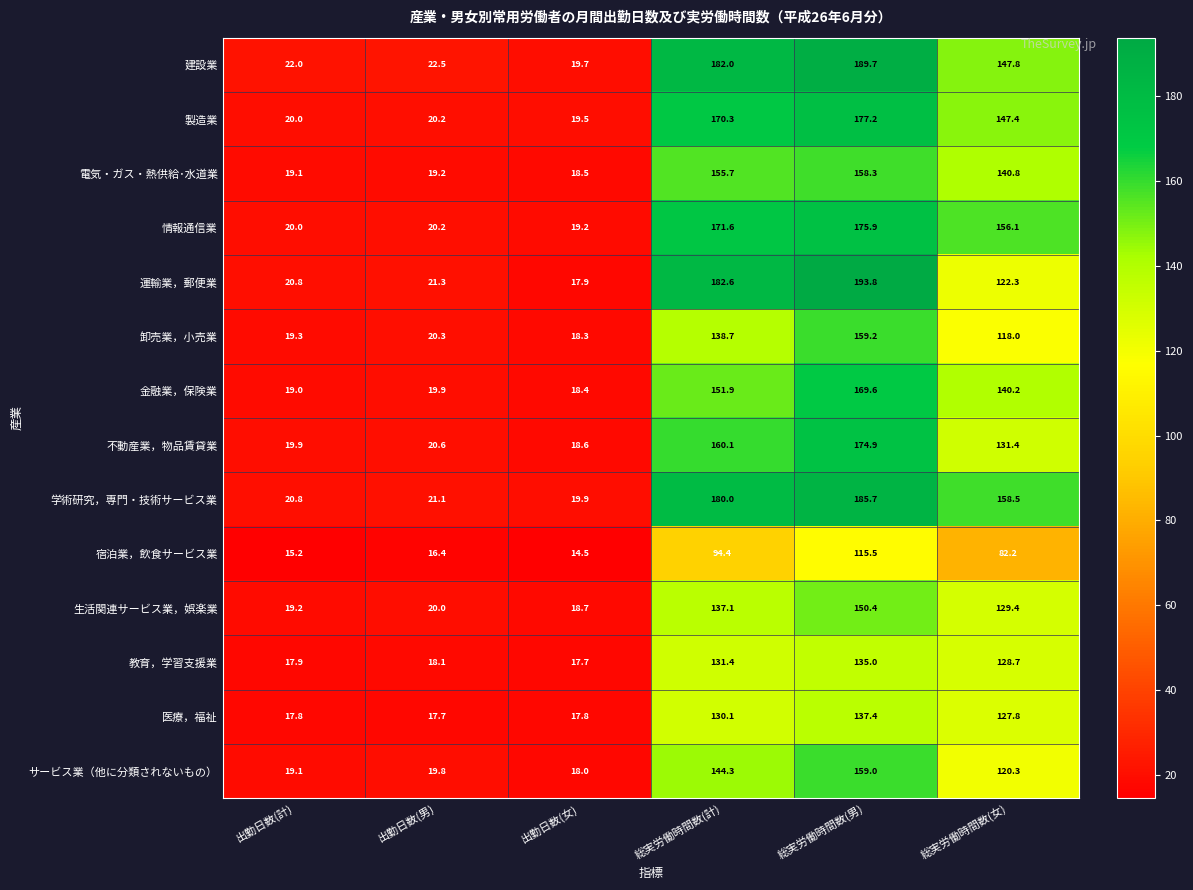

Rank the series by their maximum value, from lowest to highest.

宿泊業，飲食サービス業, 教育，学習支援業, 医療，福祉, 生活関連サービス業，娯楽業, 電気・ガス・熱供給･水道業, サービス業（他に分類されないもの）, 卸売業，小売業, 金融業，保険業, 不動産業，物品賃貸業, 情報通信業, 製造業, 学術研究，専門・技術サービス業, 建設業, 運輸業，郵便業